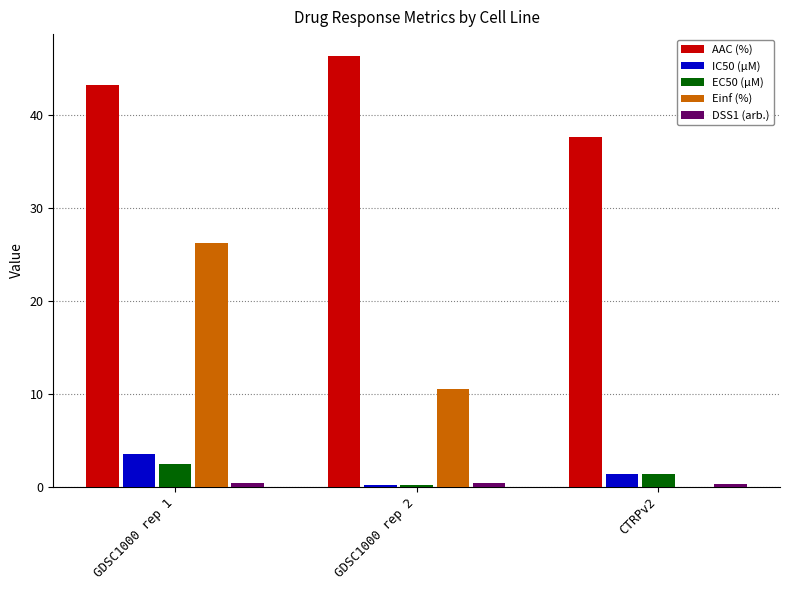

Does the chart contain stacked bars?

No